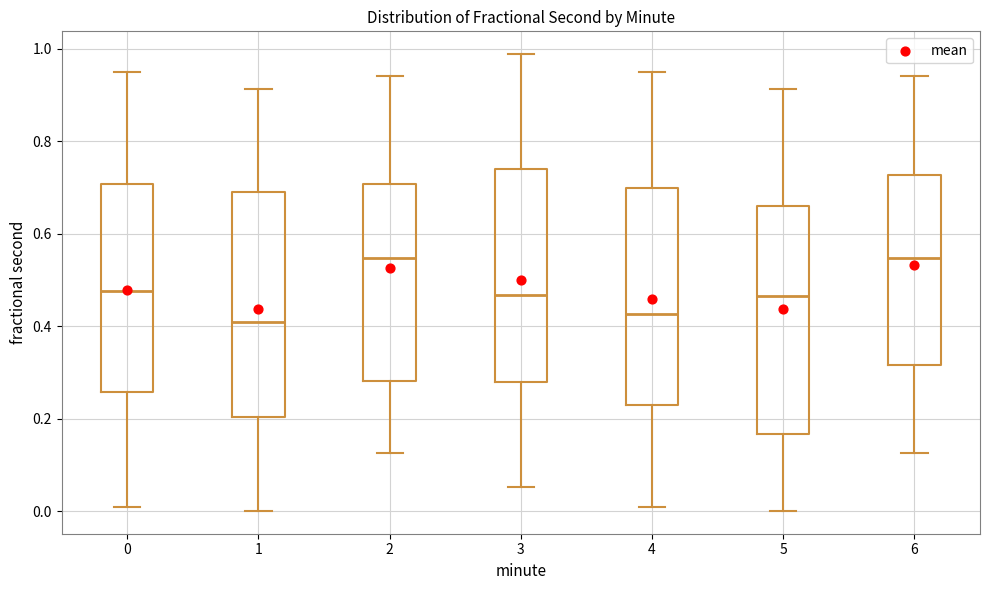

Reading left to right, read every box against the y-axis: the position of its median line, the range the box covers, and the ends of its whiskers. The values are not printed on the chart, so give them approximately, as read against the axis.

0: median 0.48, box 0.26 to 0.70, whiskers 0.00 to 0.96
1: median 0.40, box 0.20 to 0.68, whiskers 0.00 to 0.92
2: median 0.54, box 0.28 to 0.70, whiskers 0.12 to 0.94
3: median 0.46, box 0.28 to 0.74, whiskers 0.06 to 0.98
4: median 0.42, box 0.22 to 0.70, whiskers 0.00 to 0.96
5: median 0.46, box 0.16 to 0.66, whiskers 0.00 to 0.92
6: median 0.54, box 0.32 to 0.72, whiskers 0.12 to 0.94